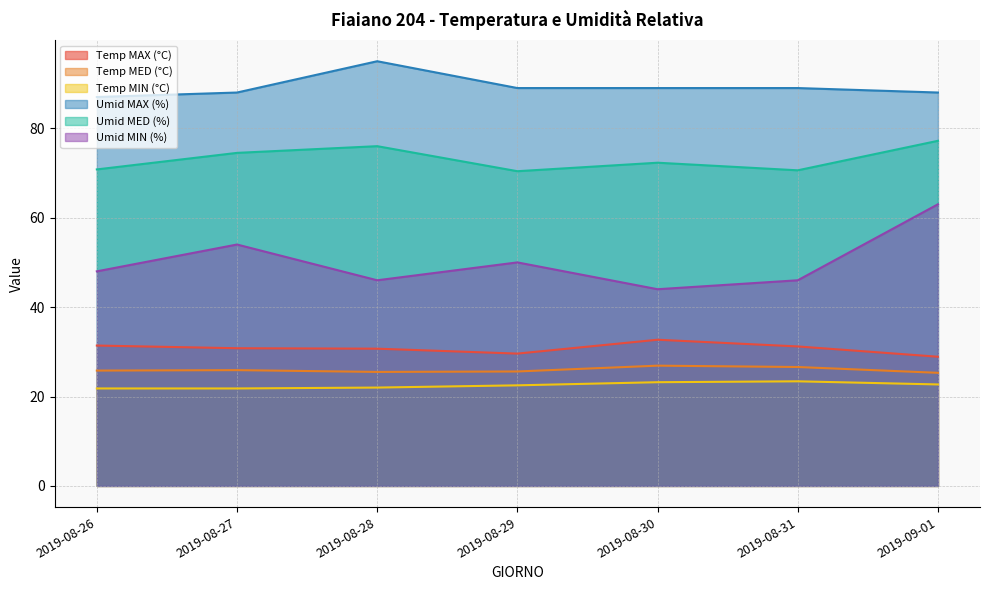

Where is Umid MAX (%) nearest to the value 91?

2019-08-29